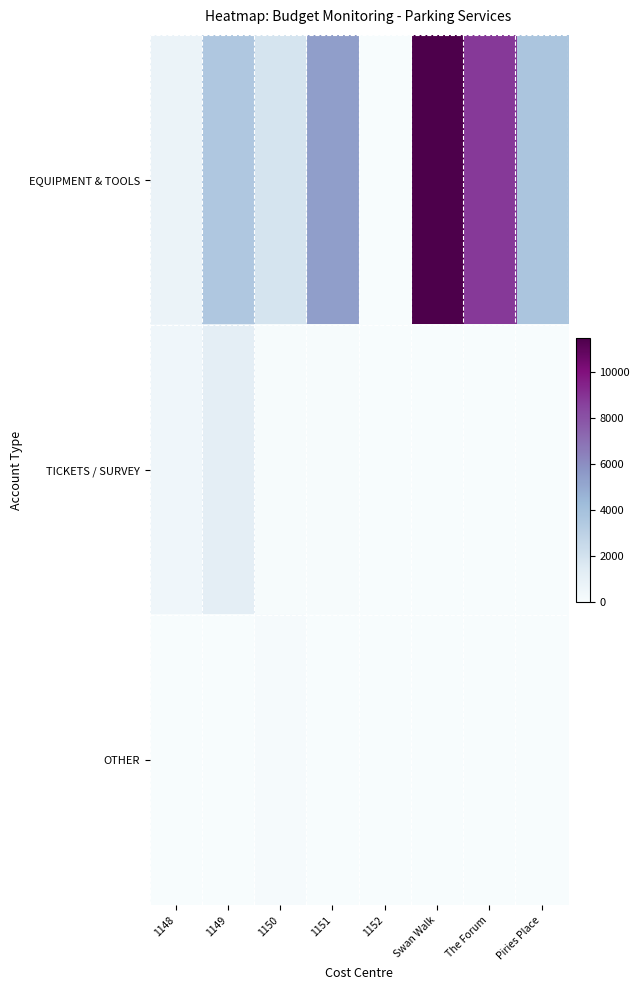

Which series has the largest total across all categories?

EQUIPMENT & TOOLS